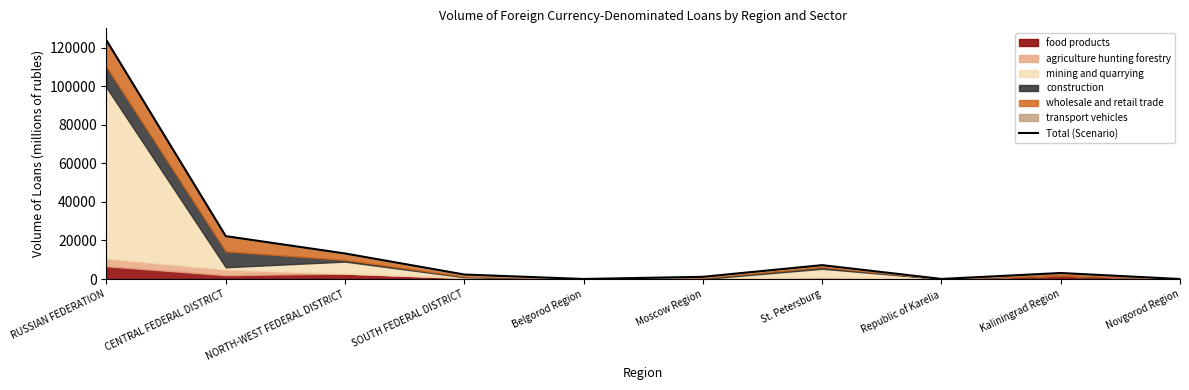

What is the value of the 9th point from the left?

3111